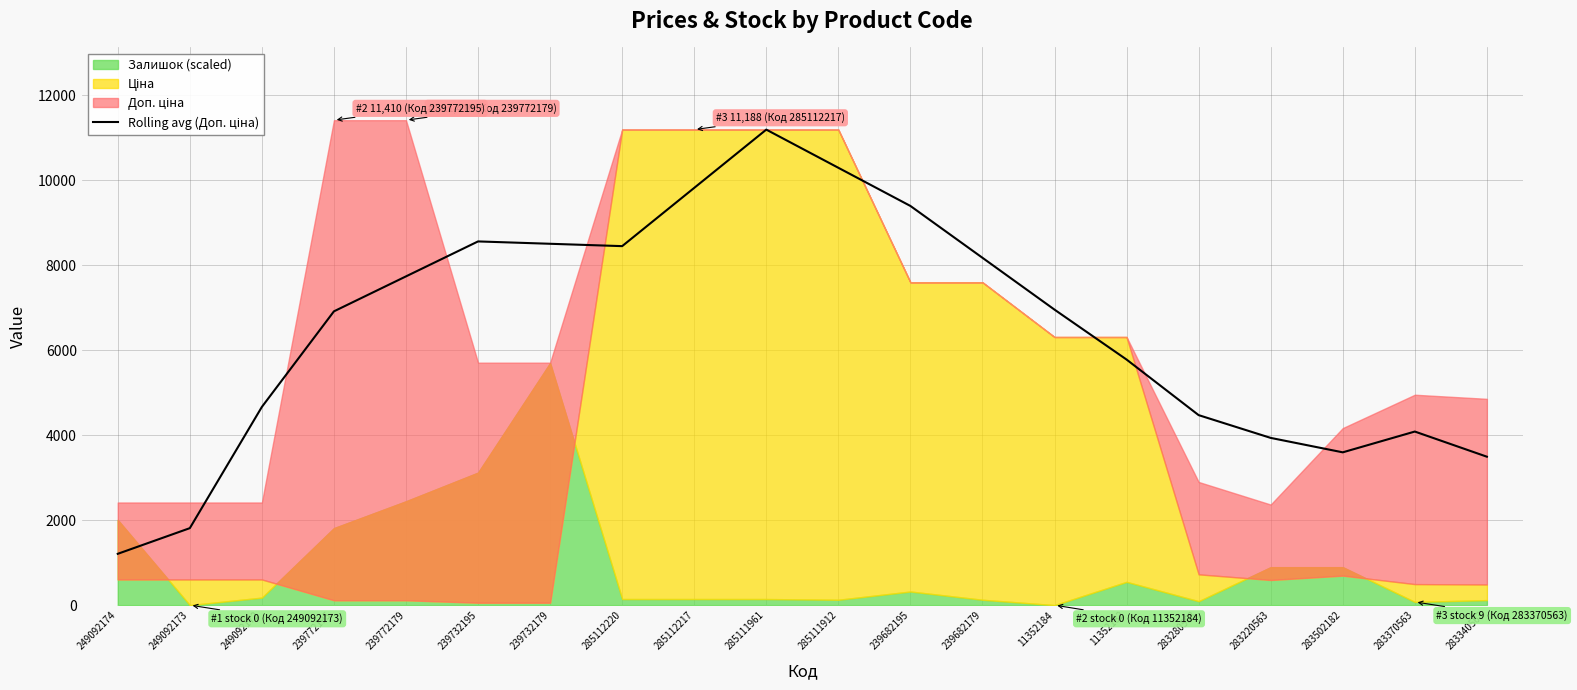

The value at 283340563 is 3492.4. True or false?

True